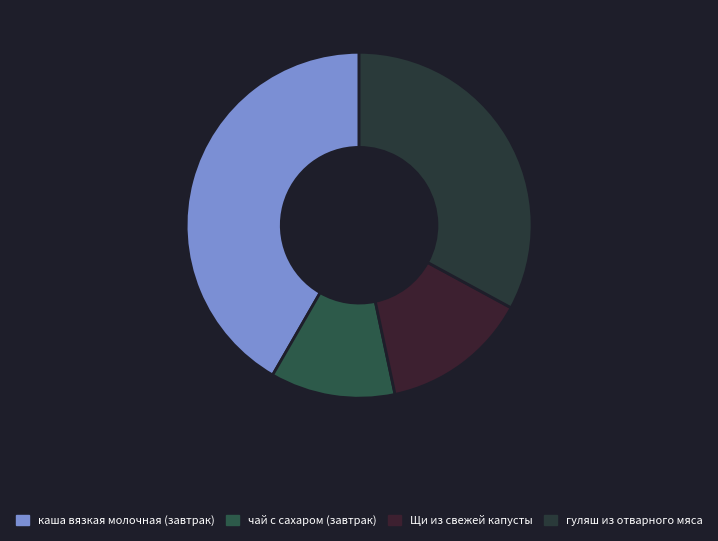

What is the largest slice in the pie chart?

каша вязкая молочная (завтрак)